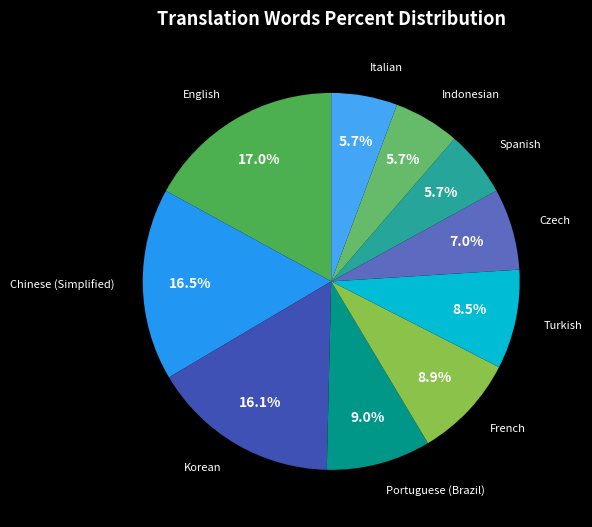

Does any single category account for the majority?

No